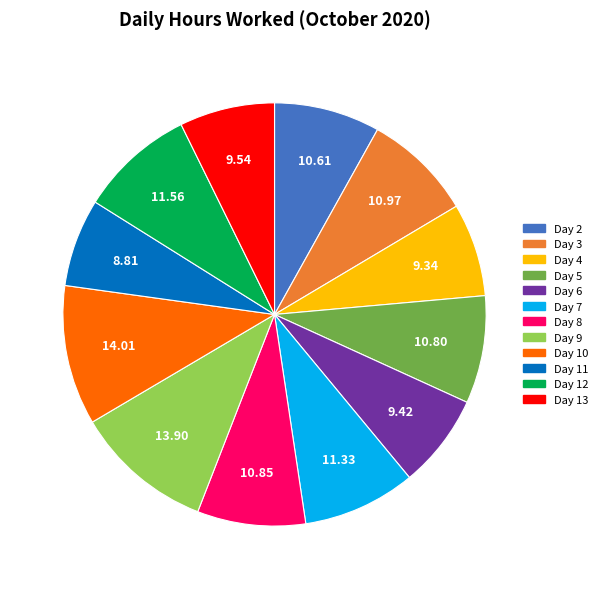

True or false: Day 10 accounts for 11% of the total.

True